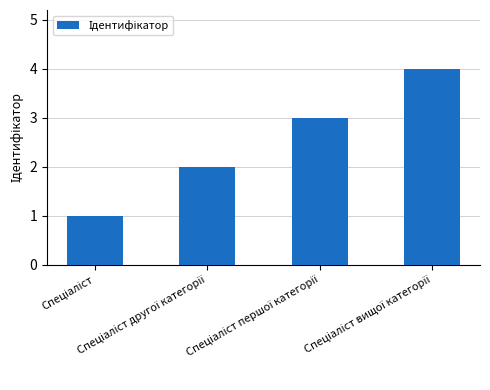

Reading left to right, transcribe all the data shown in this chart.

1	2	3	4